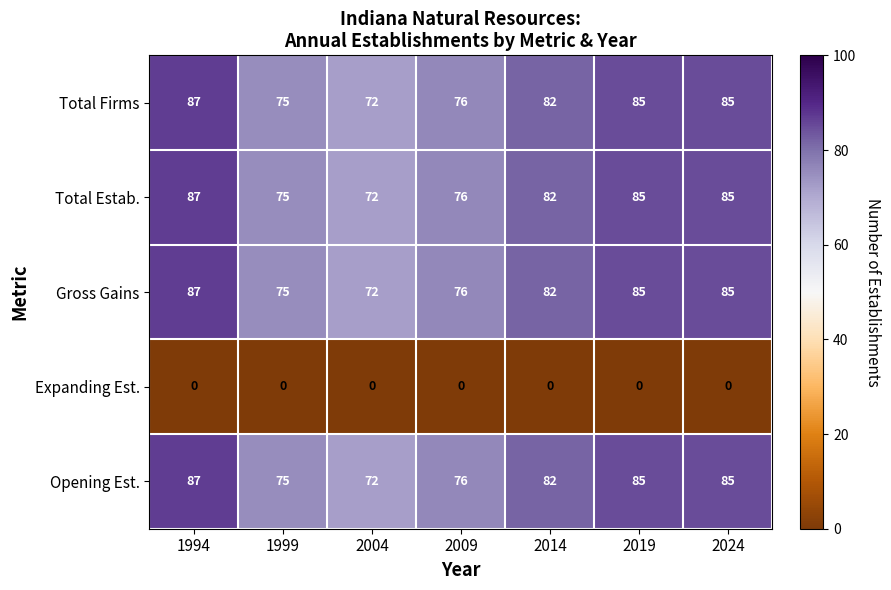

Where does the Opening Est. series first go above 82?

1994